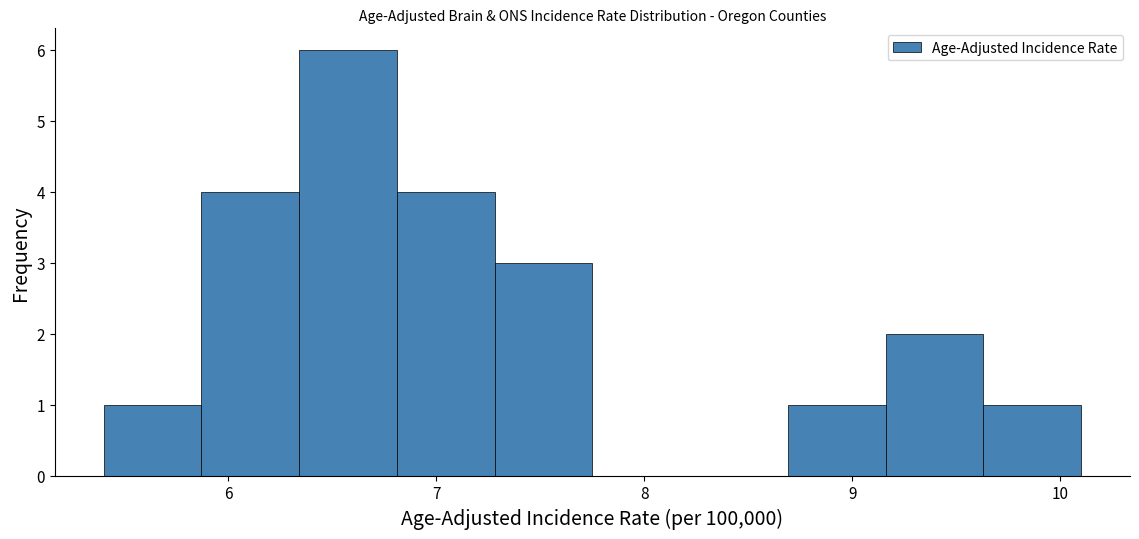

What is the height of the bar covering 5.87 to 6.34 on the x-axis? Neither the bar edges nor the heights are printed on the chart, so give them approximately, as read against the axes.

4